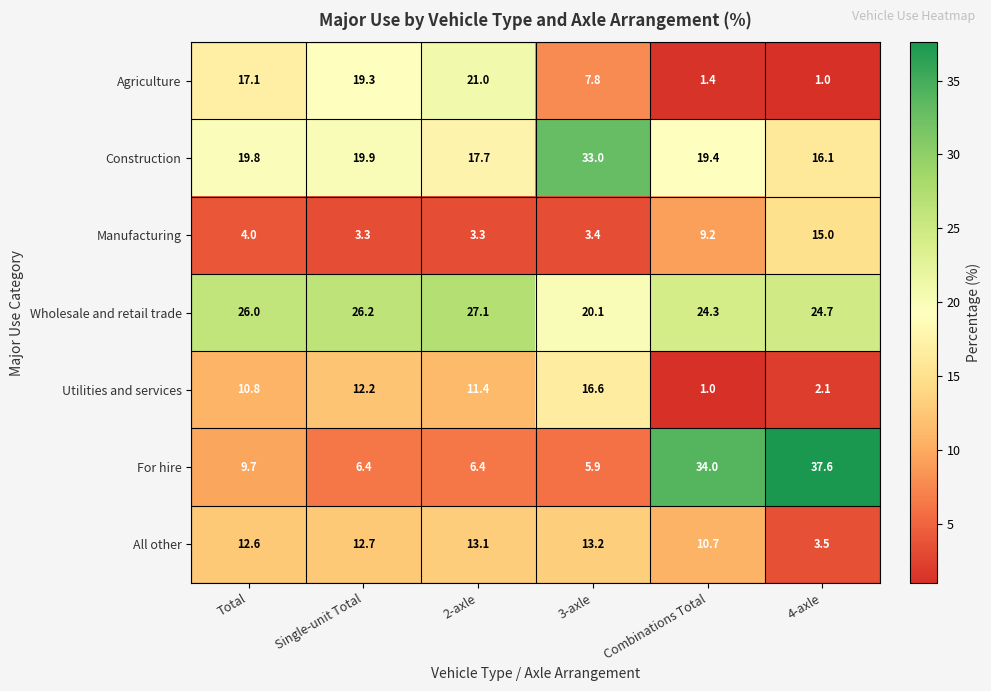

The value of Manufacturing at Single-unit Total is 5.2. True or false?

False